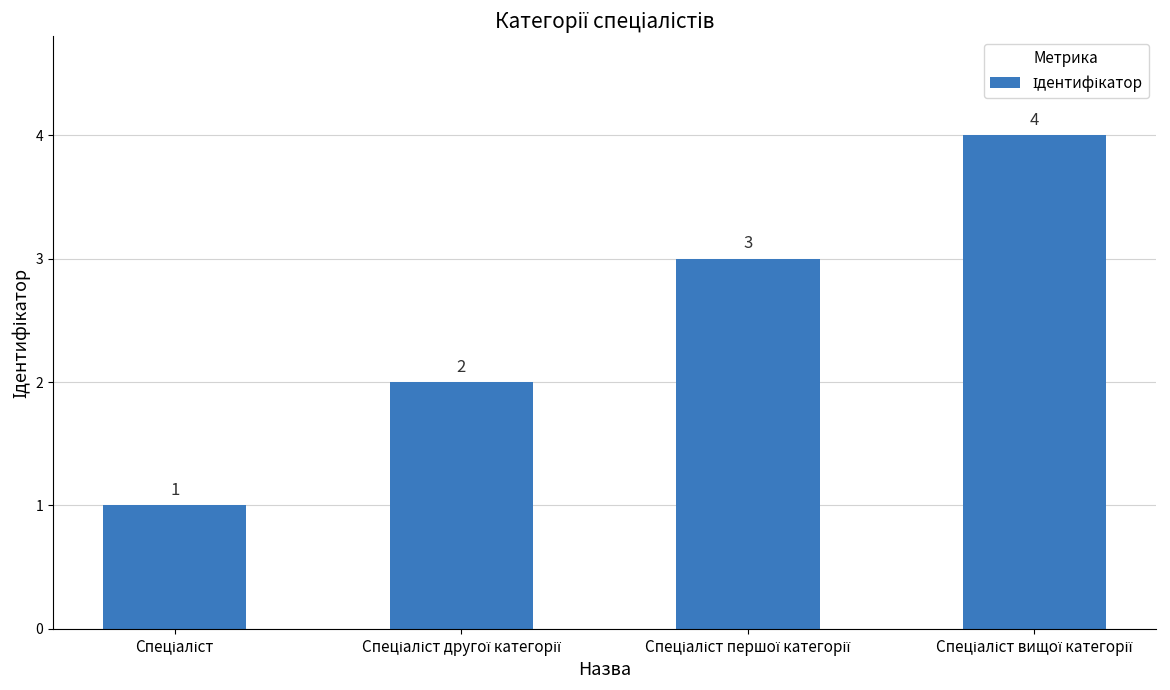

Count the values in the range 2 to 4.

3